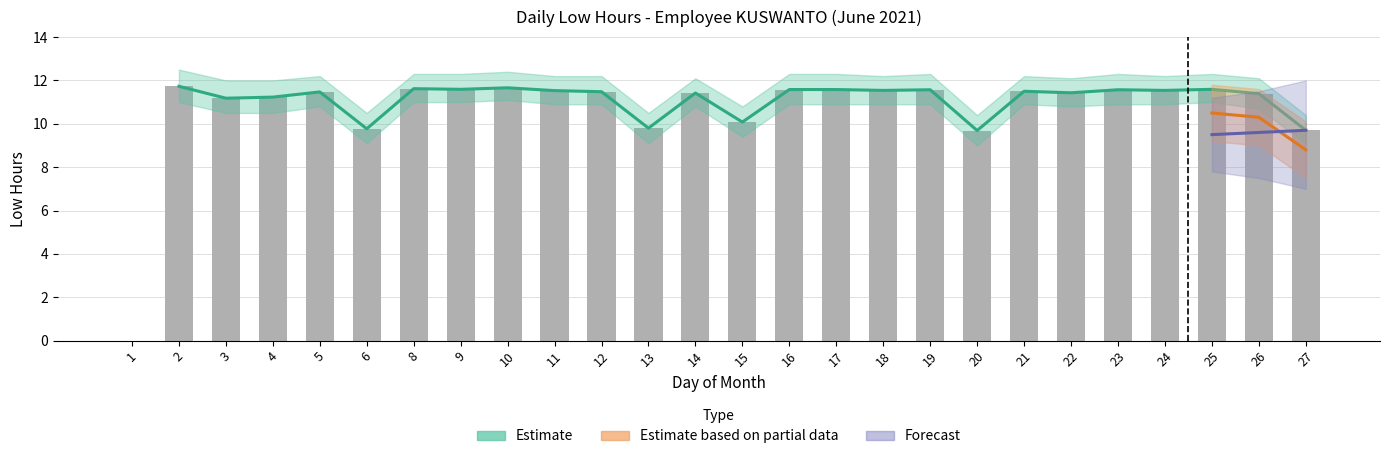

Where does the Low_upper series first go above 12?

2